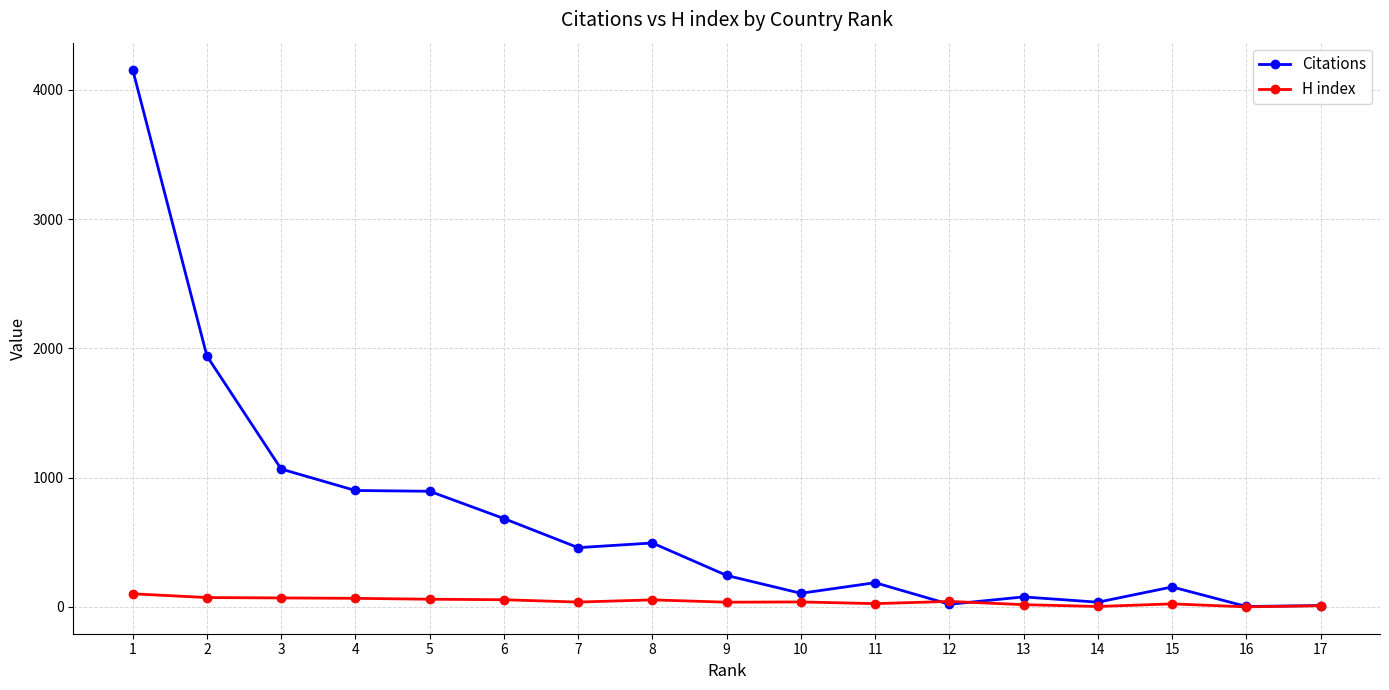

What is the difference between the Citations values at 17 and 5?

884